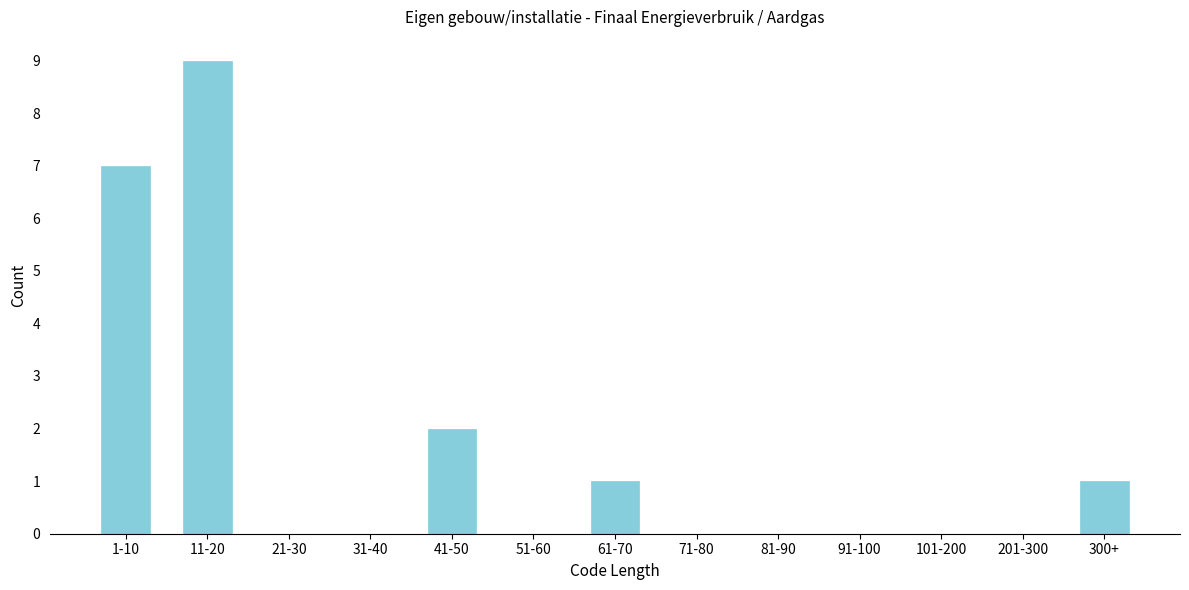

Reading right to left, transcribe all the data shown in this chart.

300+=1	201-300=0	101-200=0	91-100=0	81-90=0	71-80=0	61-70=1	51-60=0	41-50=2	31-40=0	21-30=0	11-20=9	1-10=7